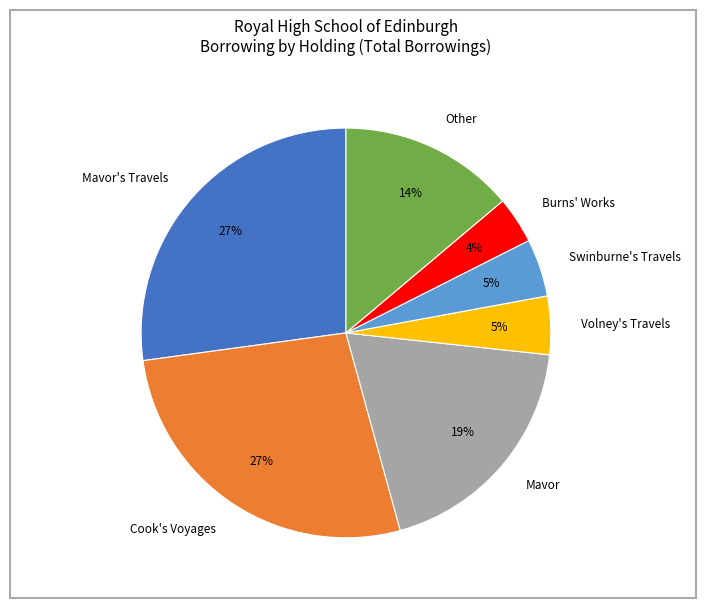

Is there a majority slice in this chart?

No